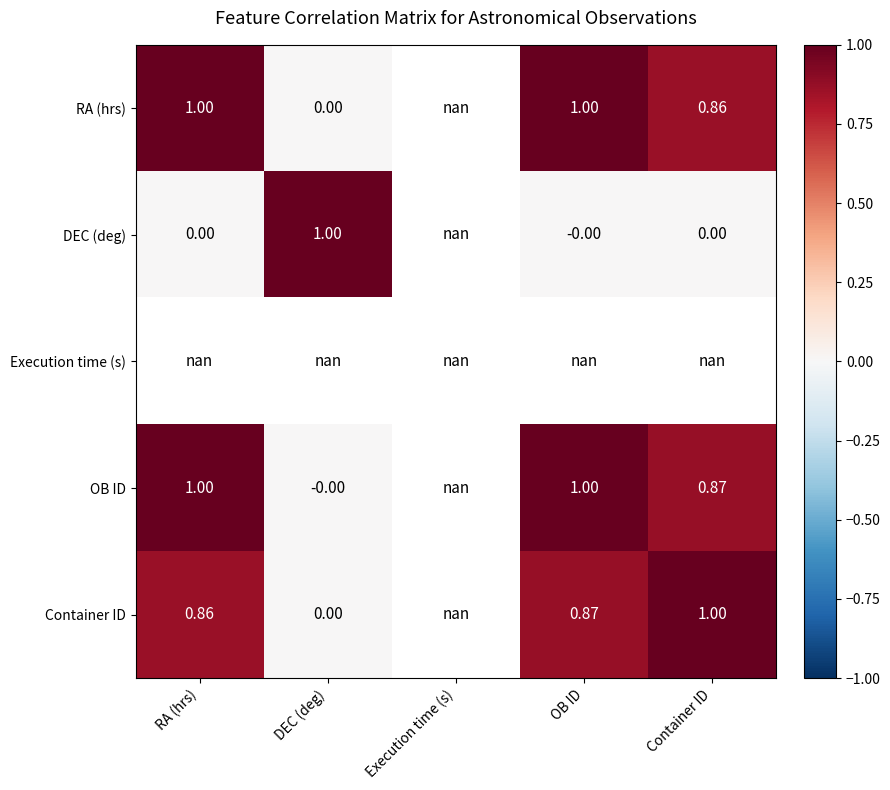

What is the sum of the Container ID values at Container ID and RA (hrs)?

1.9